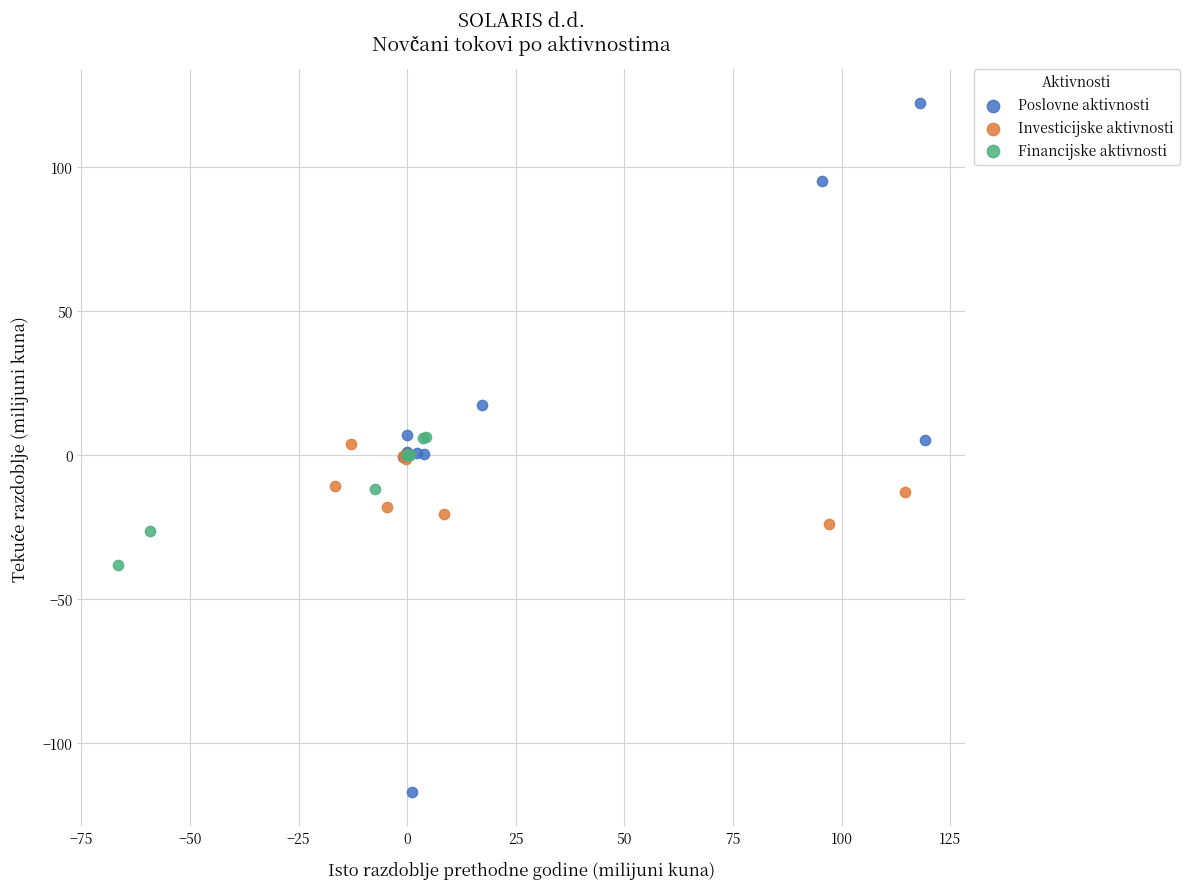

Which series has the largest Y range (max minus min)?

Poslovne aktivnosti